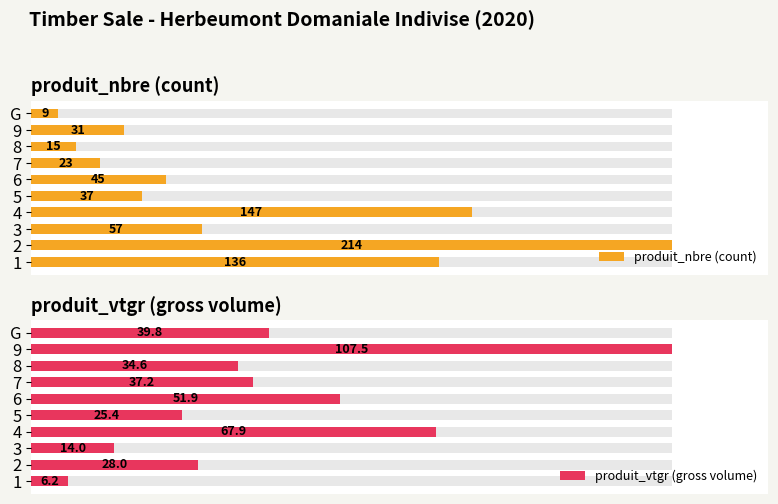

How many bars are there in total?

20